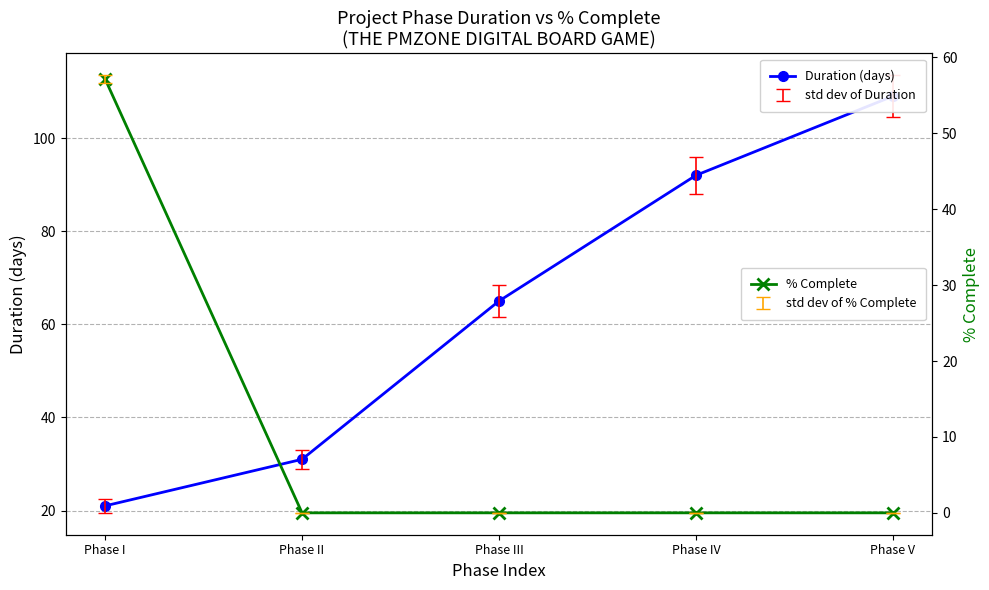

Is the value of % Complete at Phase V greater than the value of Duration (days) at Phase II?

No